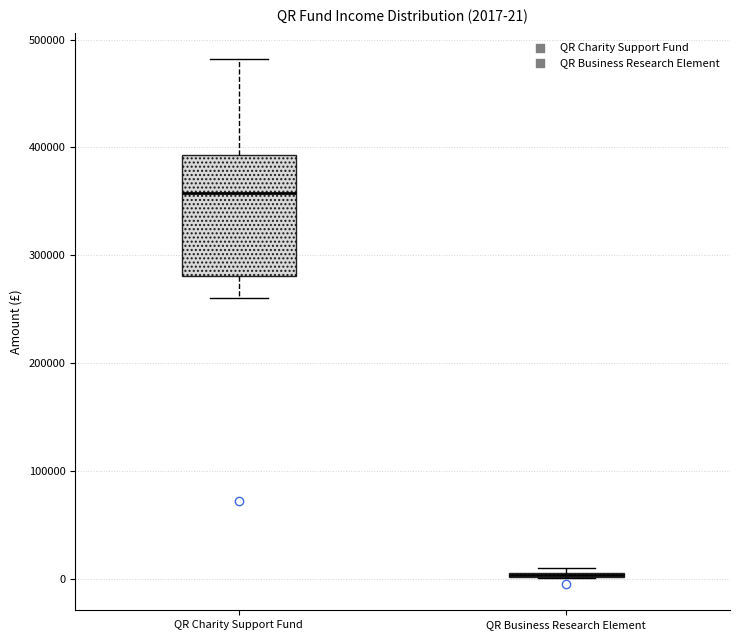

Which box is the tallest, from its lower edge to its upper edge?

QR Charity Support Fund